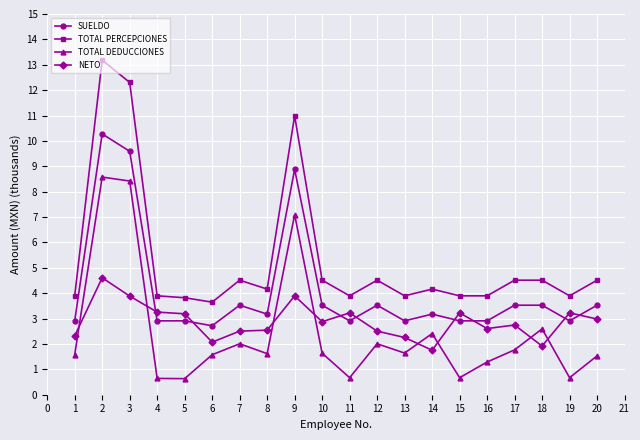

True or false: TOTAL DEDUCCIONES has a value of 8.4 at 3.

True